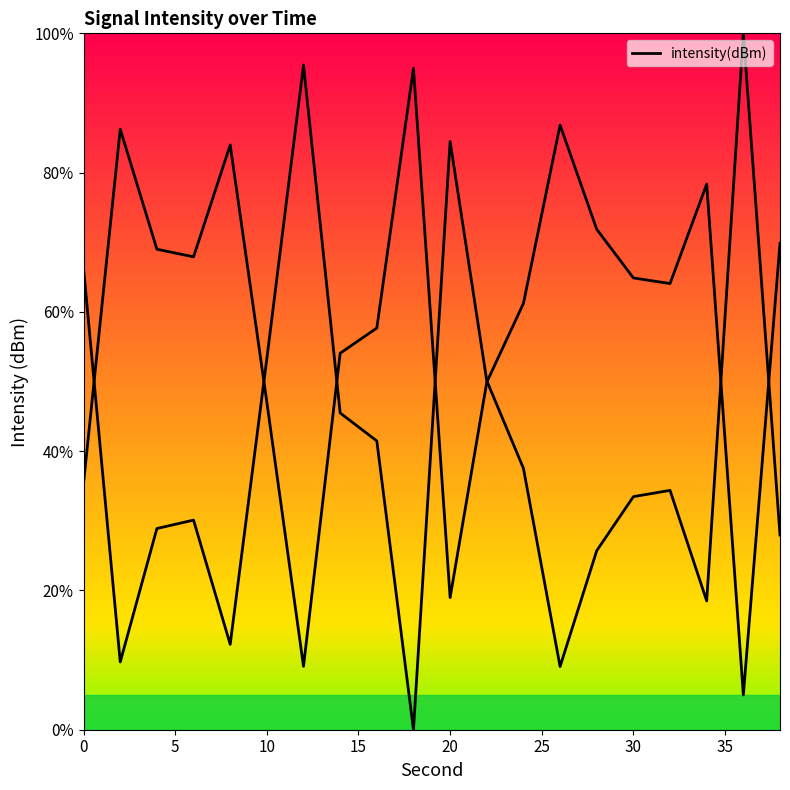

How many values are above zero?

19